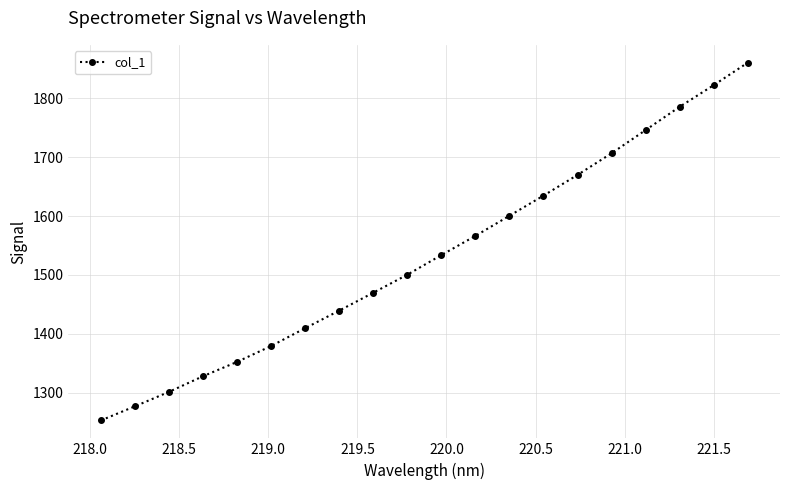

What is the average value?

1531.8